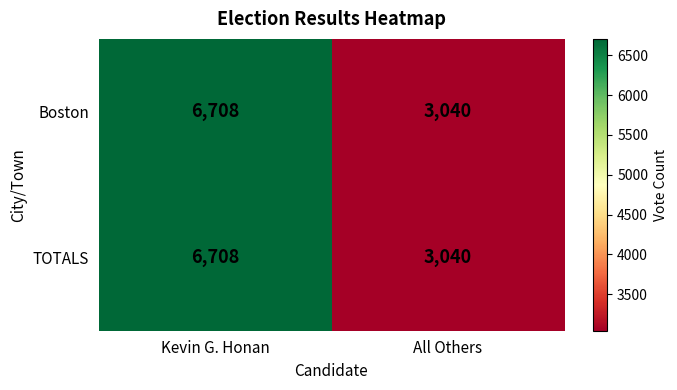

What is the sum of all Boston values?

9748